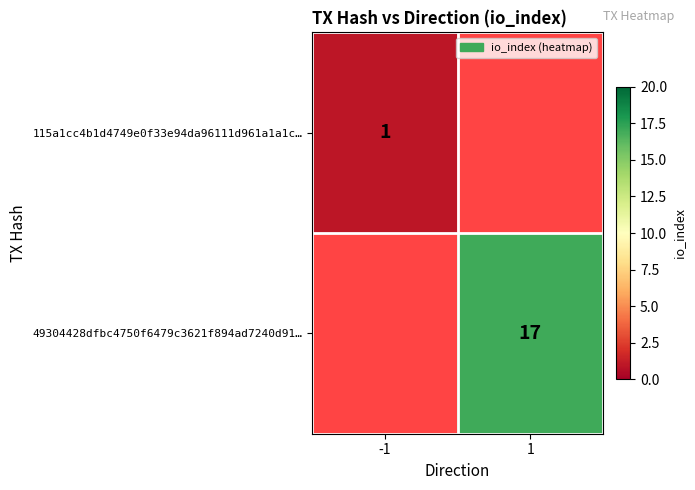

Is the value of 49304428dfbc4750f6479c3621f894ad7240d91… at 1 greater than the value of 115a1cc4b1d4749e0f33e94da96111d961a1a1c… at -1?

Yes